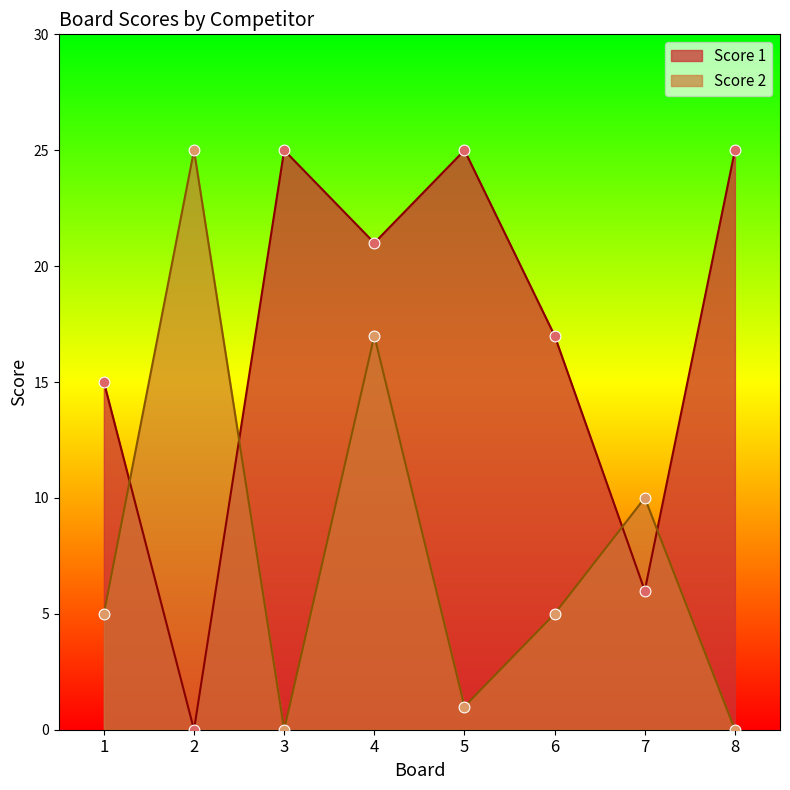

What are all the series names shown in the legend?

Score 1, Score 2